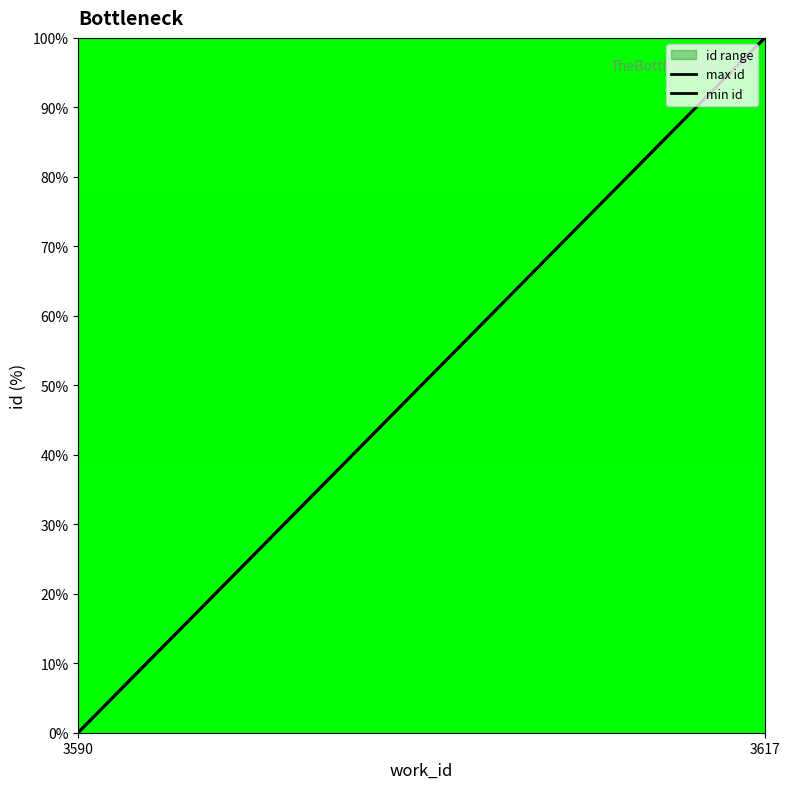

How many lines are shown in the chart?

2